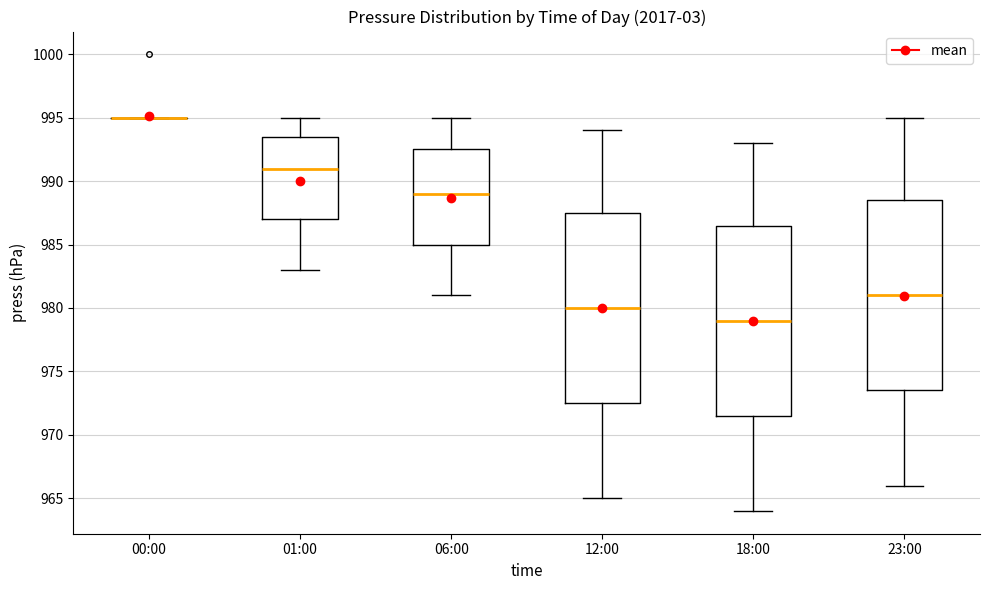

Reading left to right, transcribe this box plot: for each box, give where its median line is, the range the box spans, and where its two whiskers end, as read against the y-axis. The values are not printed on the chart, so give them approximately, as read against the axis.

00:00: box collapsed to a line at 995.0, whiskers 995.0 to 995.0
01:00: median 991.0, box 987.0 to 993.5, whiskers 983.0 to 995.0
06:00: median 989.0, box 985.0 to 992.5, whiskers 981.0 to 995.0
12:00: median 980.0, box 972.5 to 987.5, whiskers 965.0 to 994.0
18:00: median 979.0, box 971.5 to 986.5, whiskers 964.0 to 993.0
23:00: median 981.0, box 973.5 to 988.5, whiskers 966.0 to 995.0